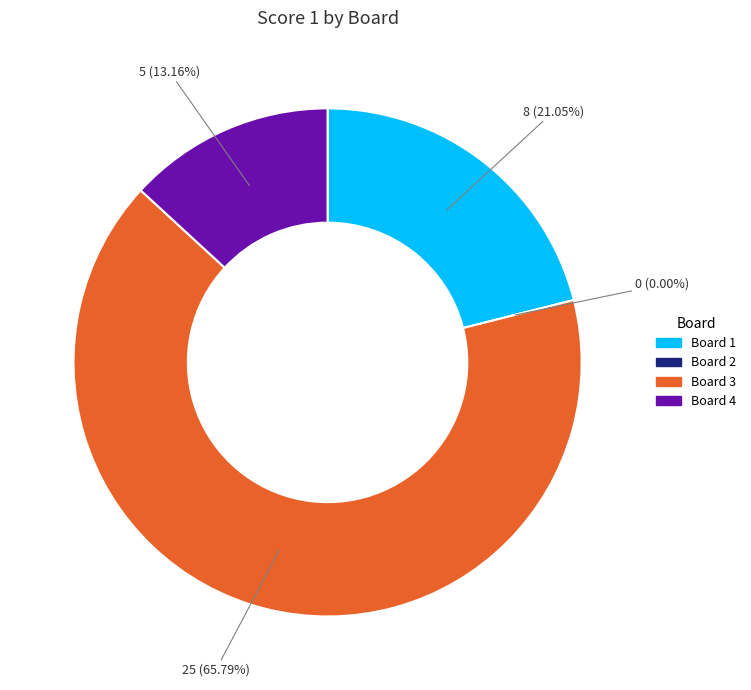

To the nearest percent, what is the combined percentage of Board 2 and Board 4?

13%